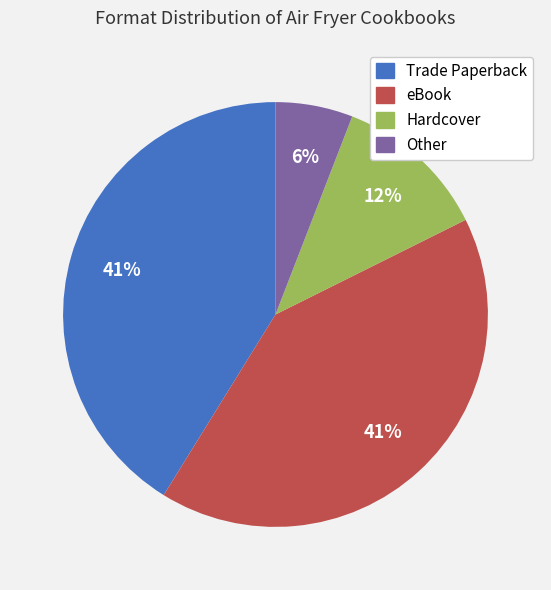

Combined, do Hardcover and Other account for over 50%?

No